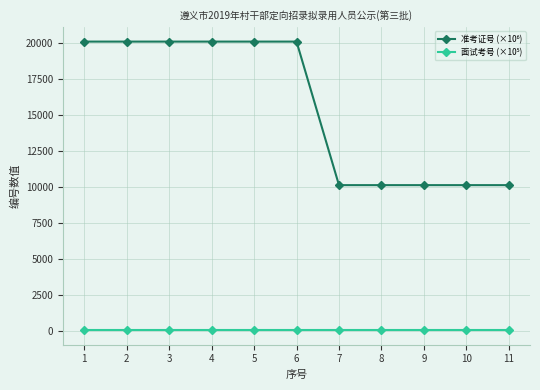

What is the maximum value shown in the chart?

20128.6